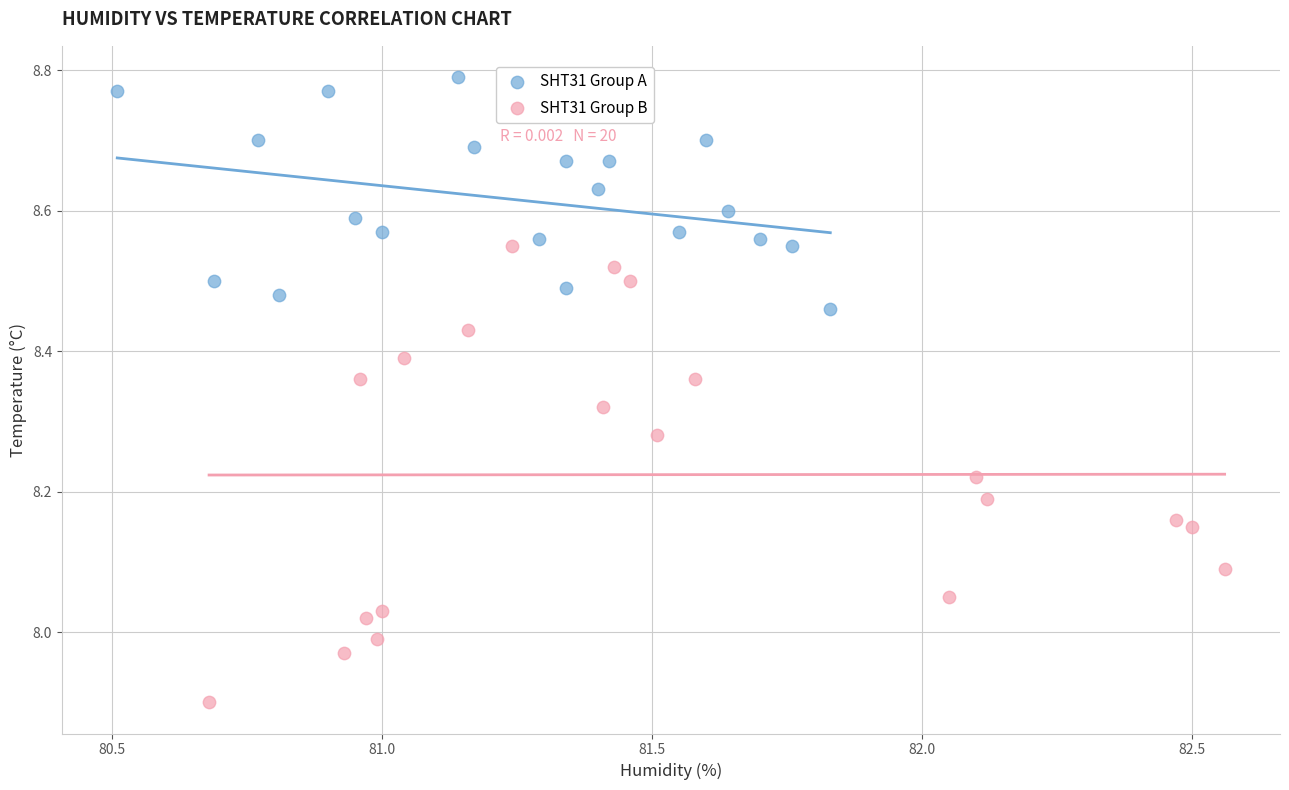

Which series reaches the minimum Y coordinate?

SHT31 Group B